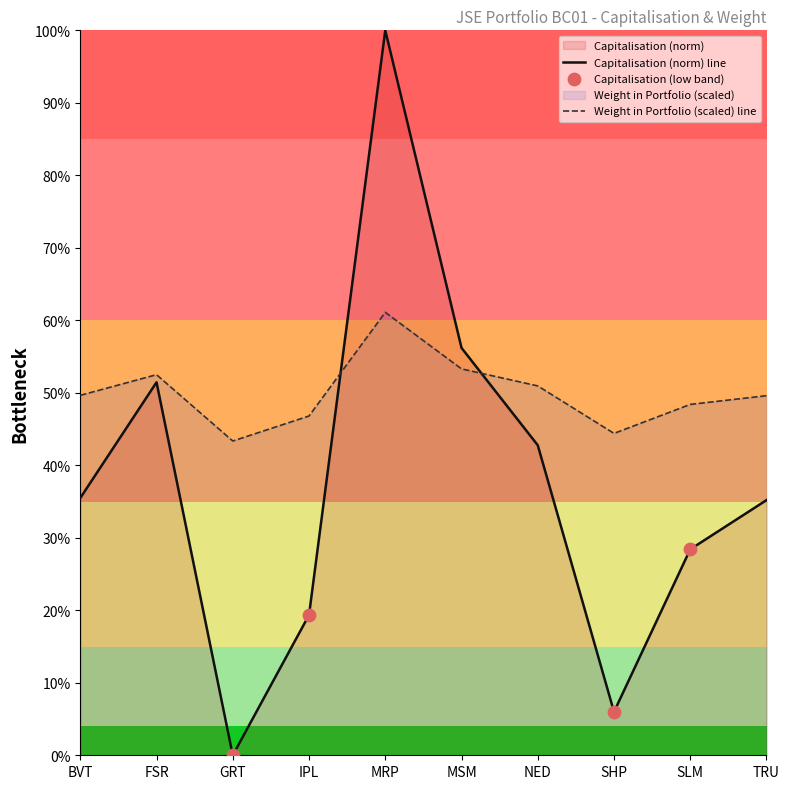

Which series reaches the maximum Y coordinate?

Capitalisation